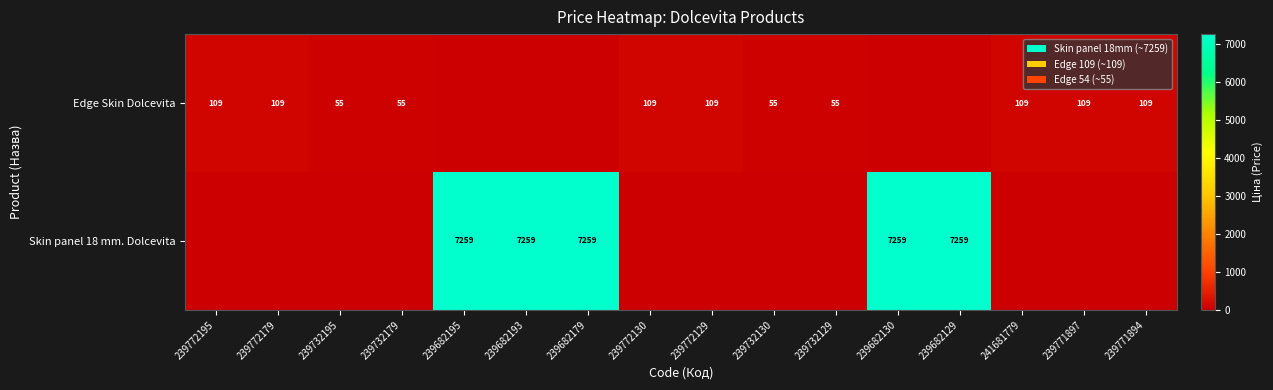

What is the sum of the Edge Skin Dolcevita values at 239772179 and 239732179?

164